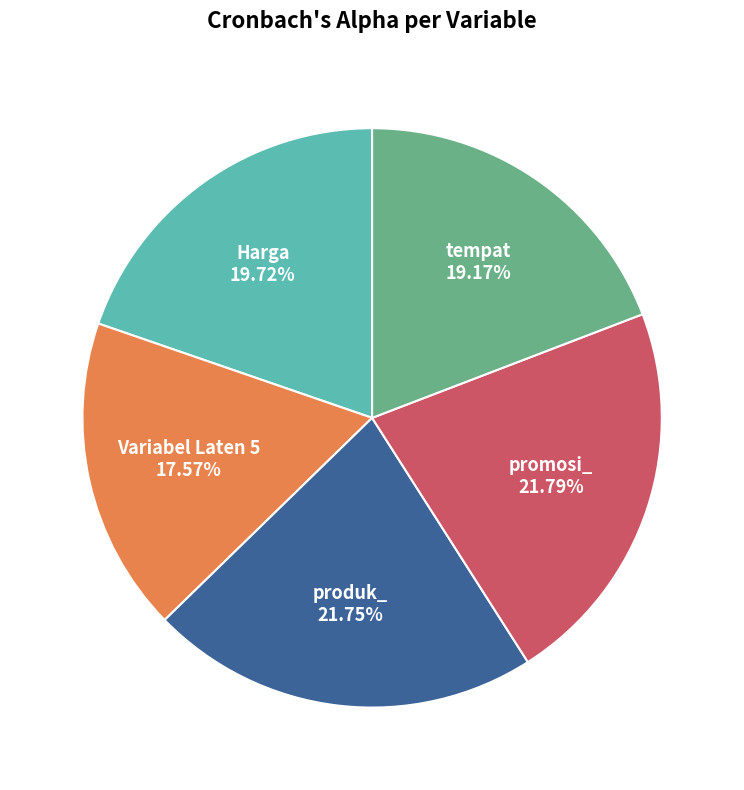

Count the number of slices in the pie.

5